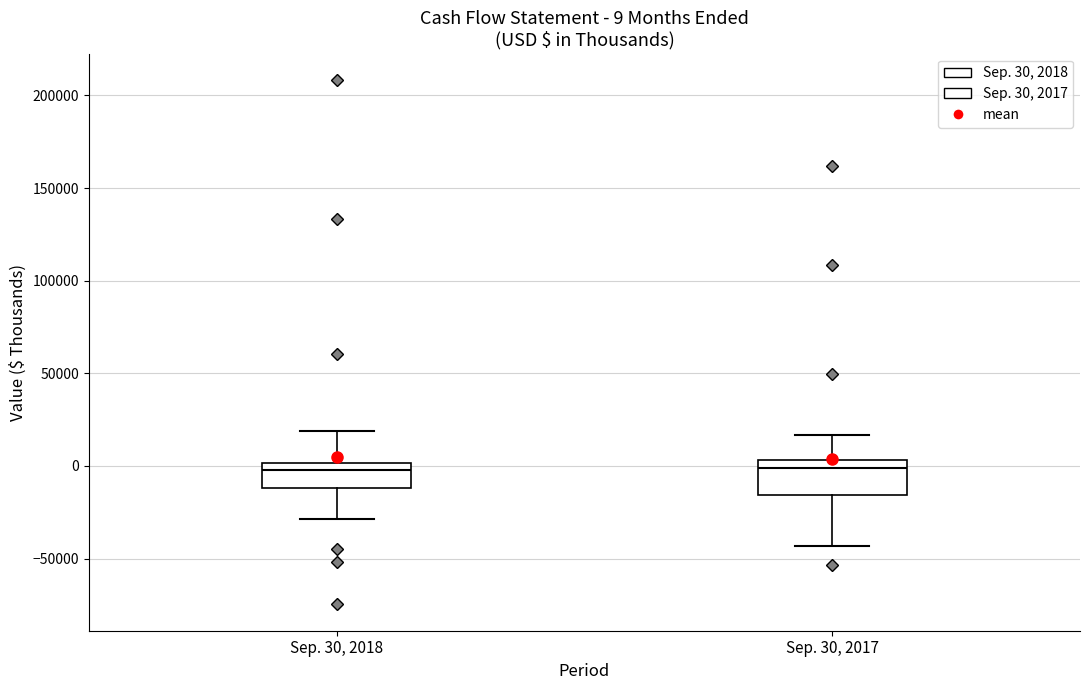

Which box is the tallest, from its lower edge to its upper edge?

Sep. 30, 2017